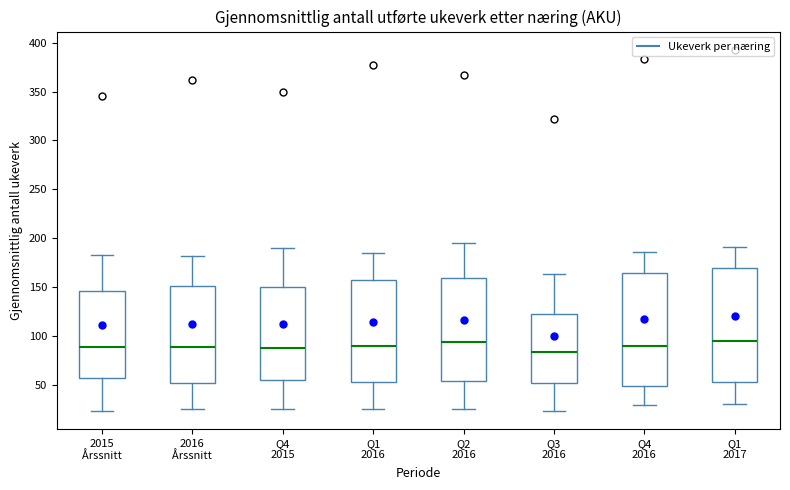

Reading left to right, transcribe this box plot: for each box, give where its median line is, the range the box spans, and where its two whiskers end, as read against the y-axis. The values are not printed on the chart, so give them approximately, as read against the axis.

2015 Årssnitt: median 90, box 55 to 145, whiskers 25 to 185
2016 Årssnitt: median 90, box 50 to 150, whiskers 25 to 180
Q4 2015: median 90, box 55 to 150, whiskers 25 to 190
Q1 2016: median 90, box 55 to 160, whiskers 25 to 185
Q2 2016: median 95, box 55 to 160, whiskers 25 to 195
Q3 2016: median 85, box 50 to 125, whiskers 25 to 165
Q4 2016: median 90, box 50 to 165, whiskers 30 to 185
Q1 2017: median 95, box 55 to 170, whiskers 30 to 190